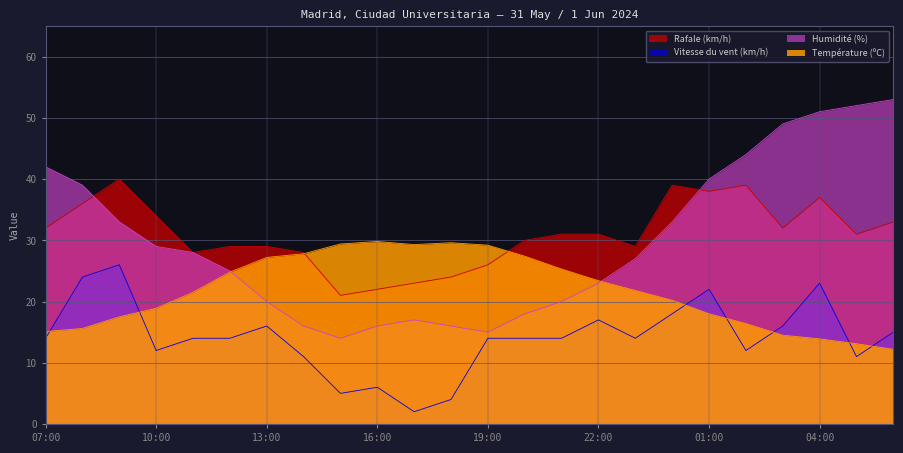

At how many categories does at least one series exceed 40?

6